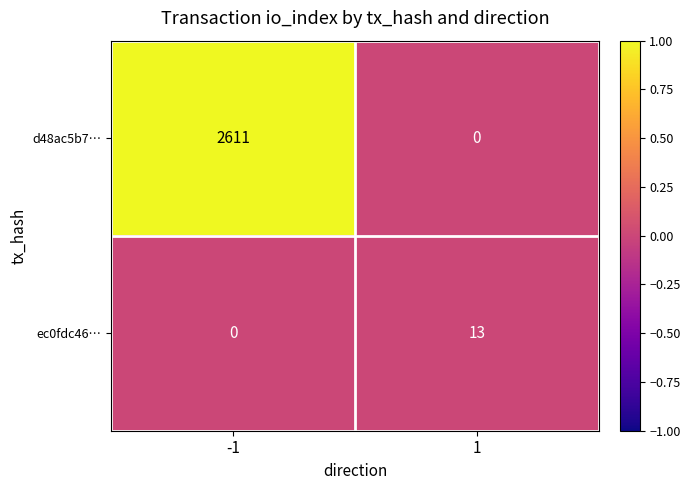

How many series are shown in this chart?

2